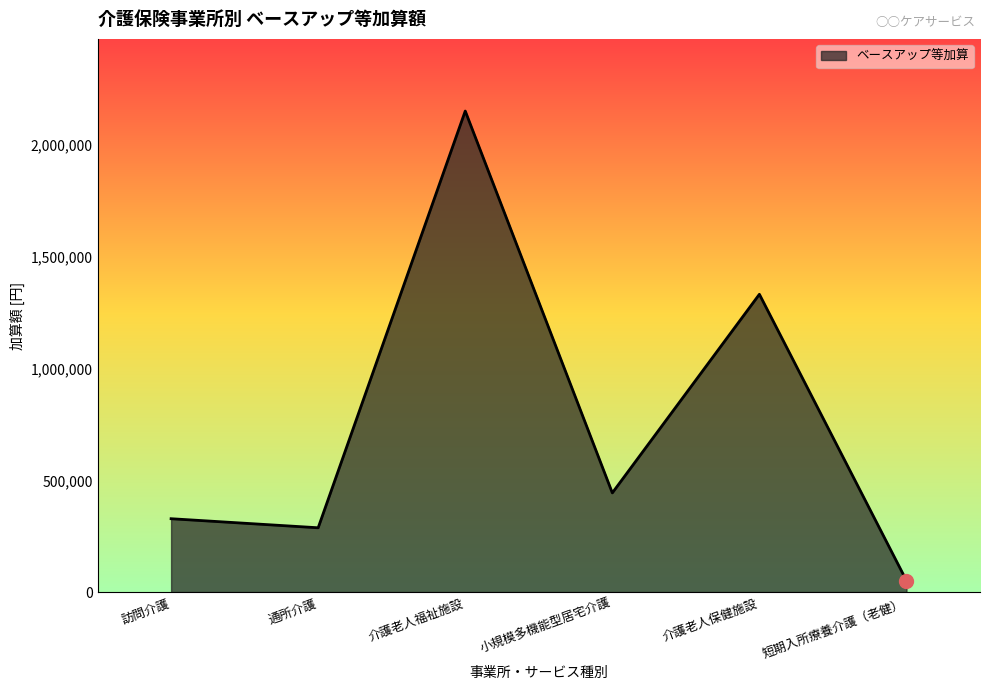

What is the ratio of the value at 通所介護 to the value at 介護老人保健施設?

0.2